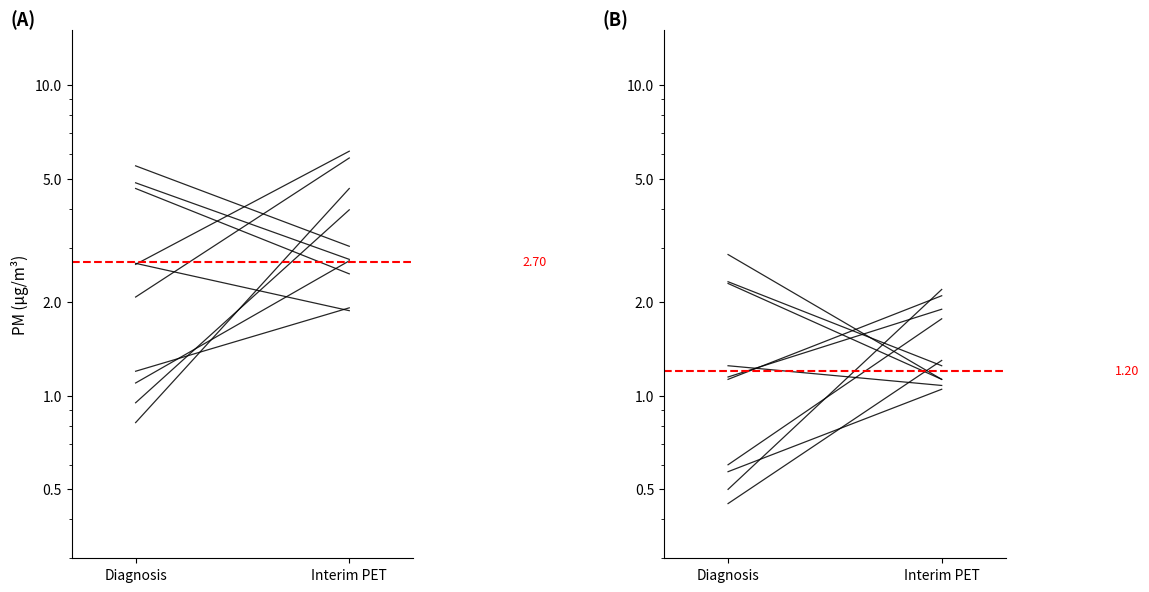

Between Diagnosis and Interim PET, which series saw the biggest shift?

00:09